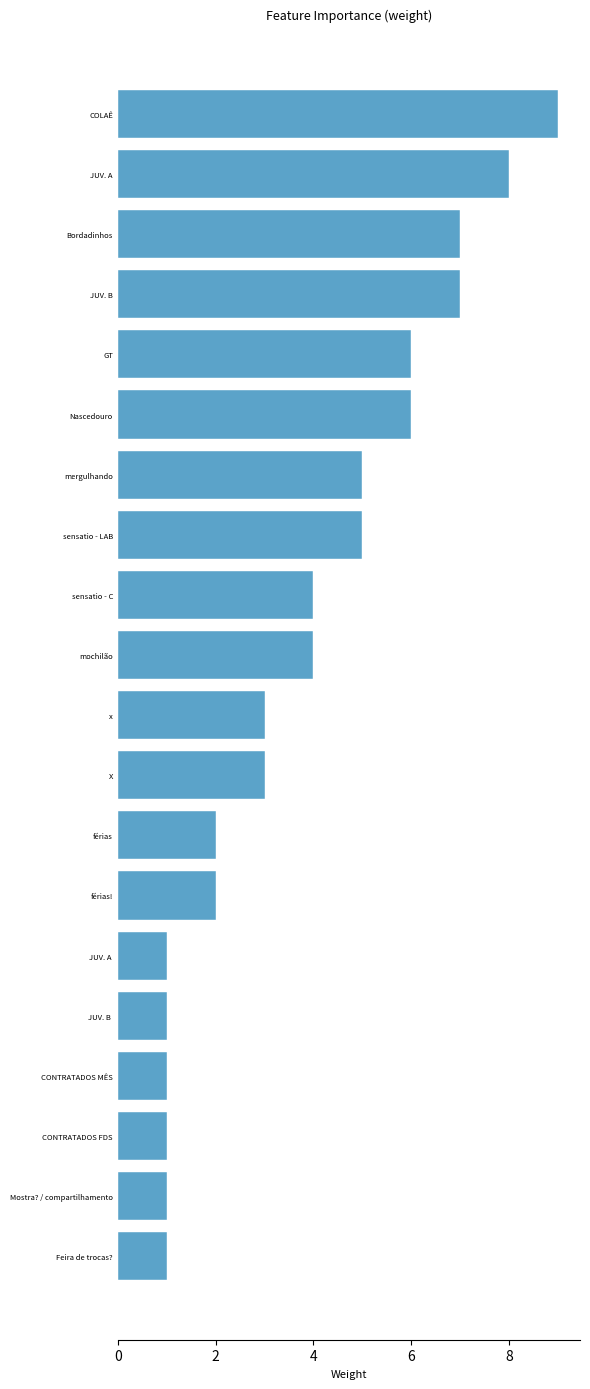

Is it true that the value at JUV. A  is 1?

True